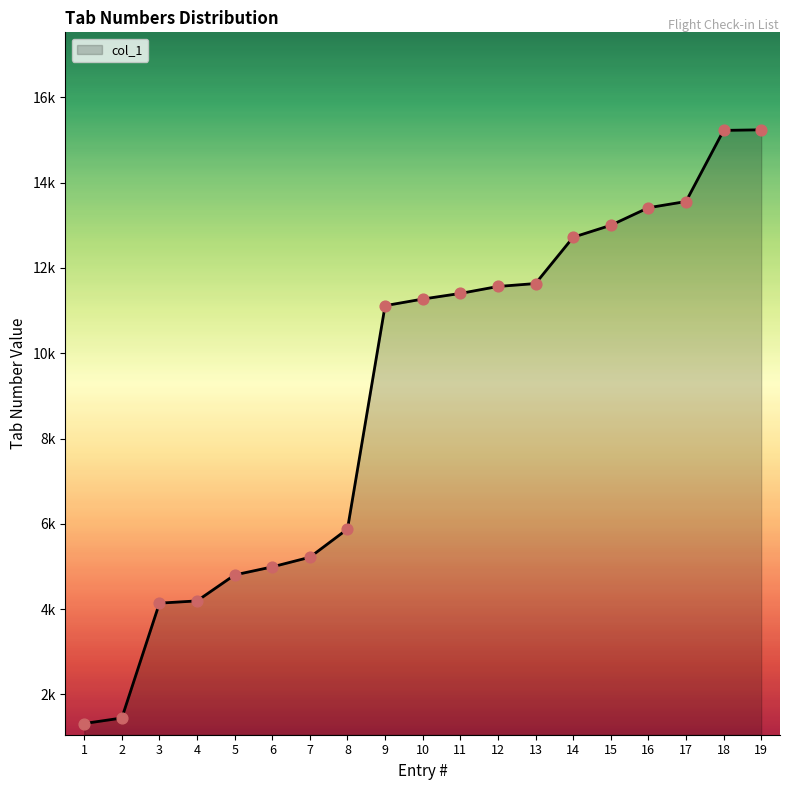

What is the ratio of the value at 12 to the value at 17?

0.9